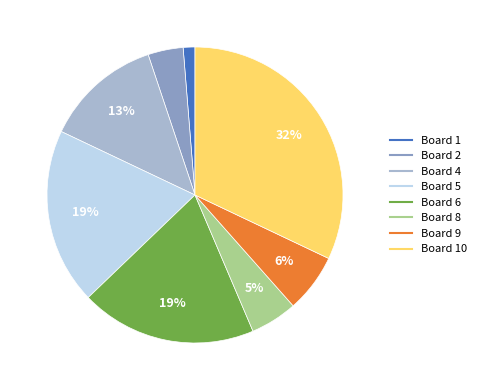

To the nearest percent, what is the difference between the largest and smallest slice percentages?

31%